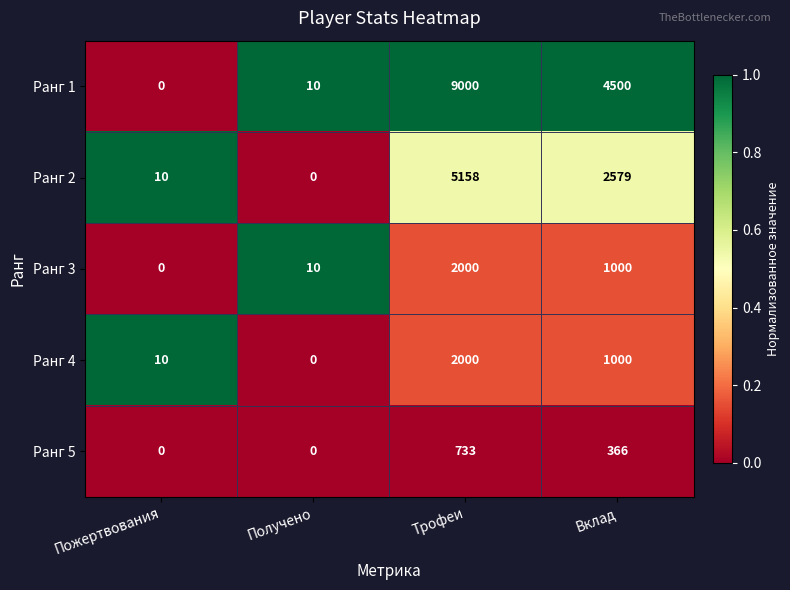

True or false: Ранг 2 has a value of 5158 at Трофеи.

True